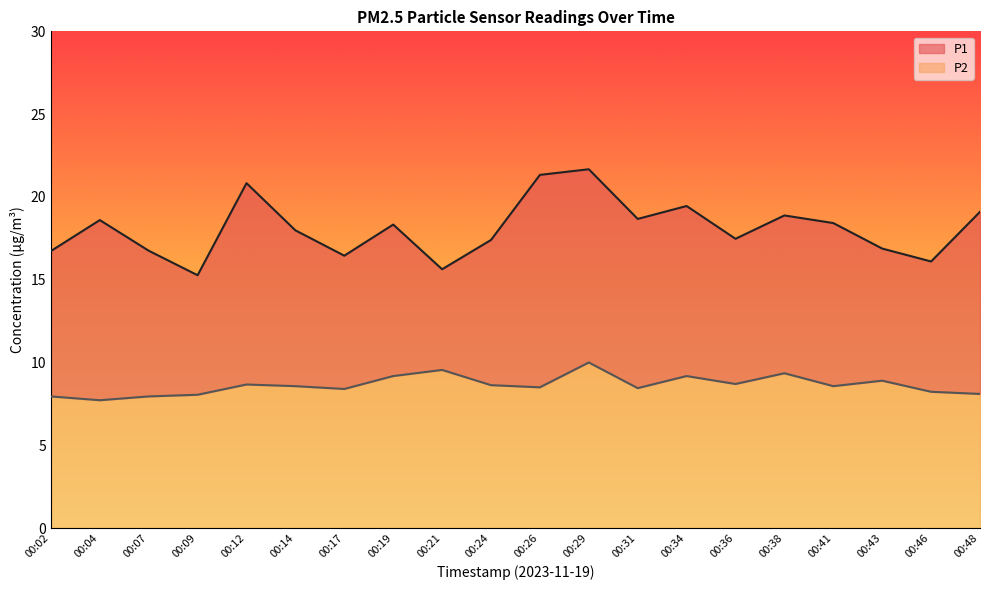

How many values in the P2 series are below 8?

3